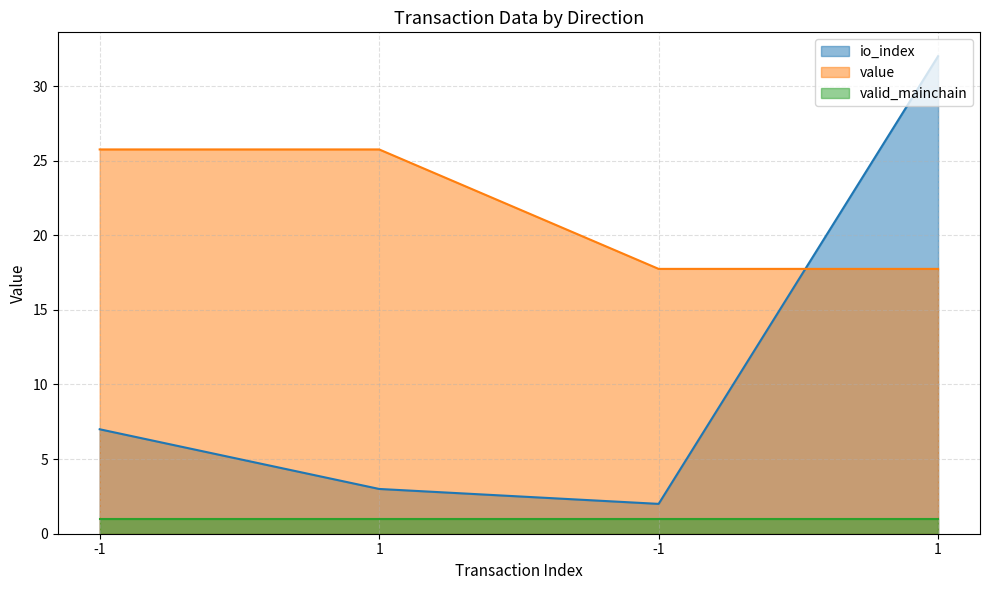

Does the chart have visible grid lines?

Yes